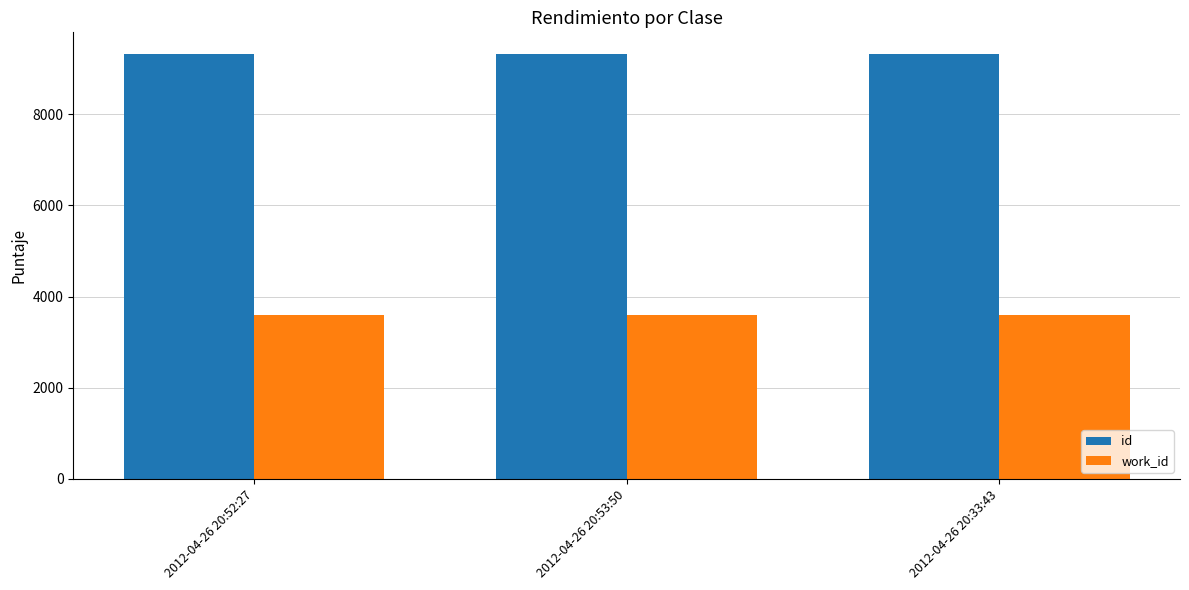

What is the sum of all id values?

27980